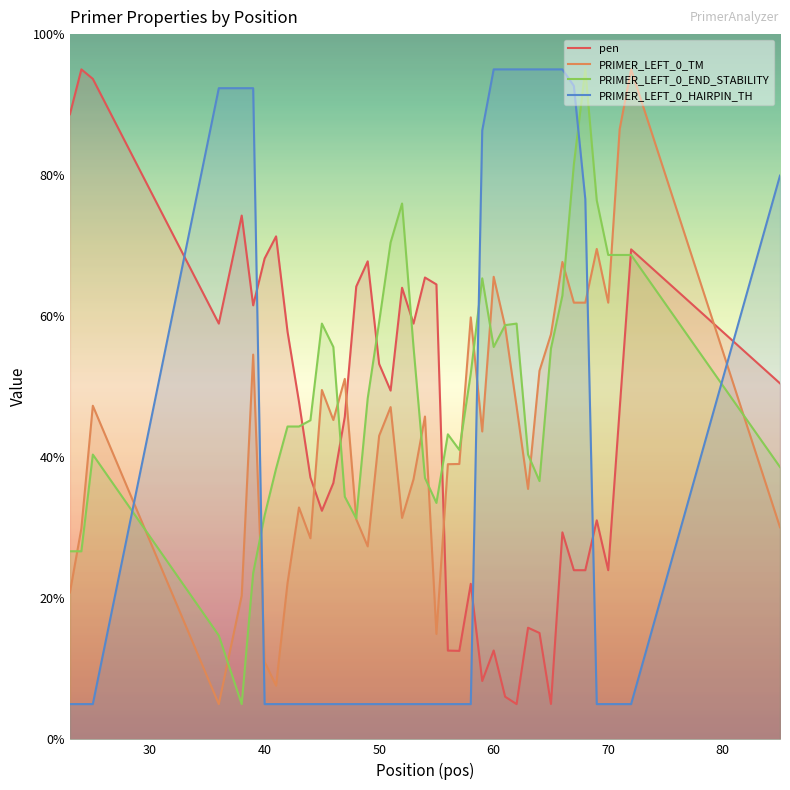

What is the value of the PRIMER_LEFT_0_HAIRPIN_TH point at the 31st from the left?

5.0